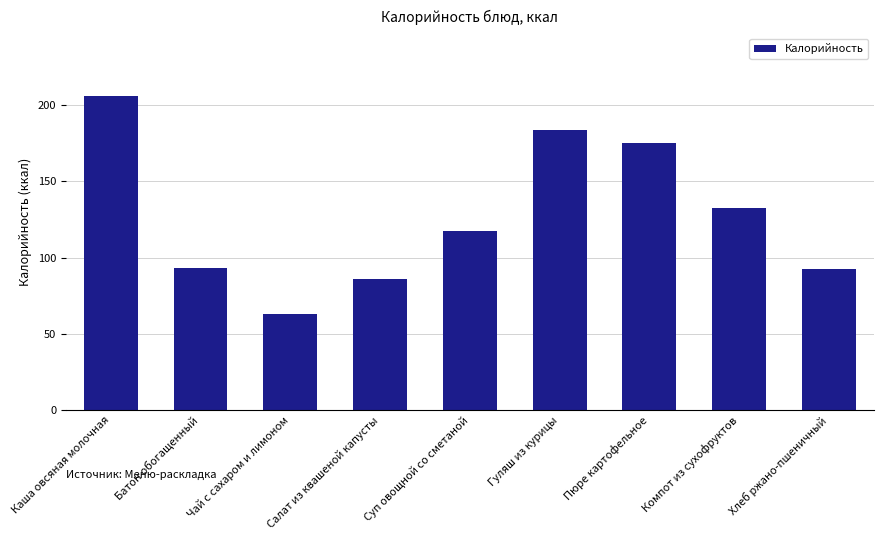

Where is the data nearest to the value 134?

Компот из сухофруктов